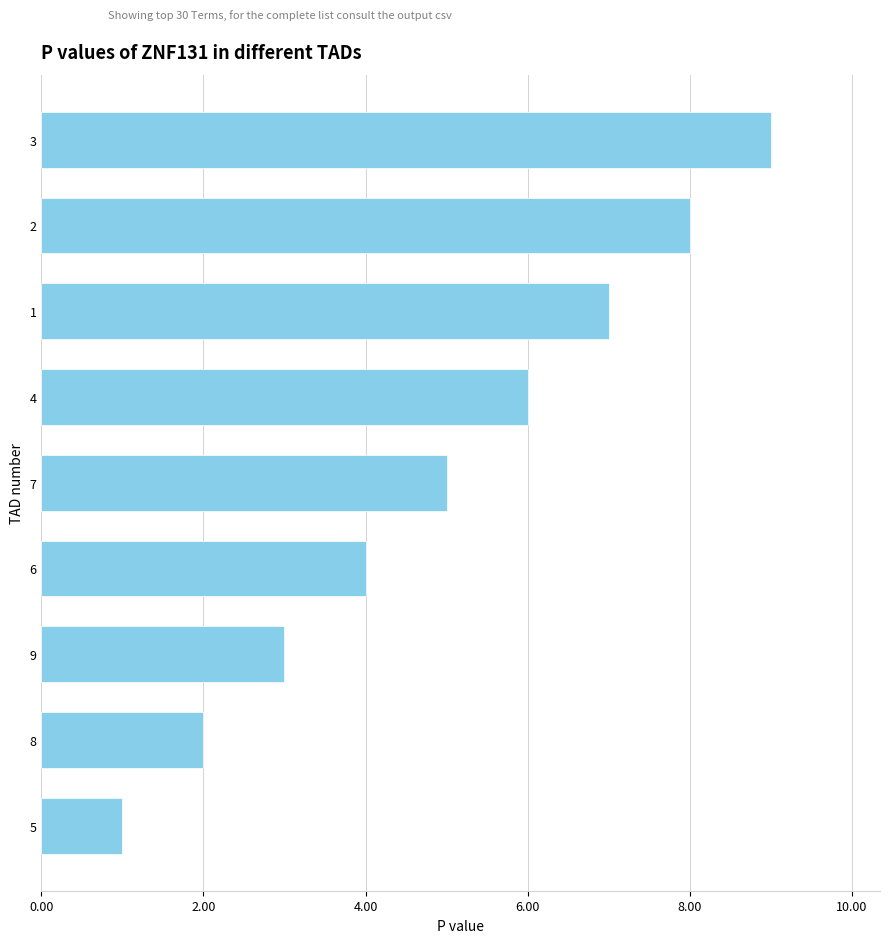

Rank the categories by value from highest to lowest.

3, 2, 1, 4, 7, 6, 9, 8, 5